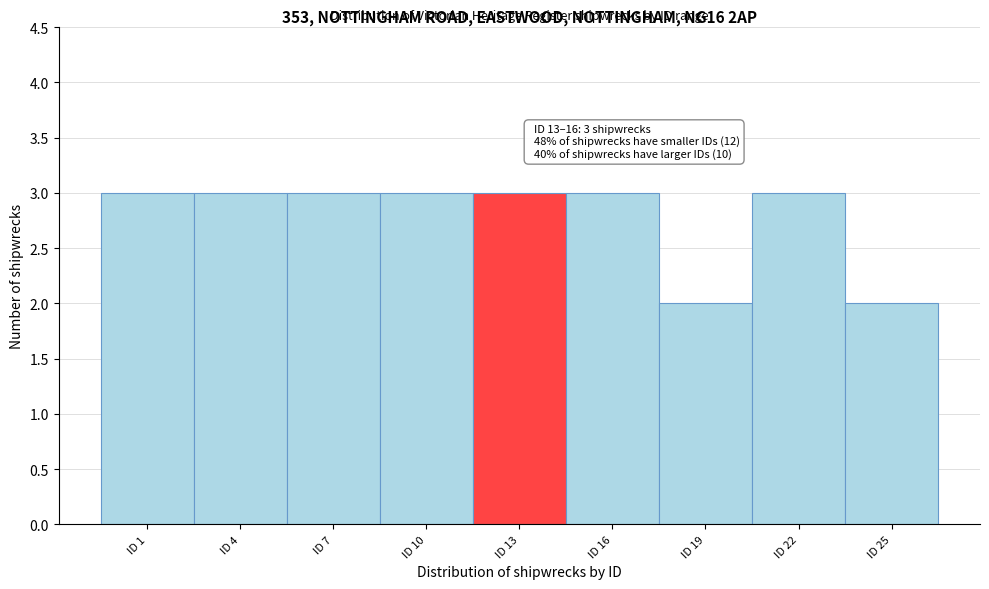

Reading left to right, list all the values displayed in this chart.

3	3	3	3	3	3	2	3	2